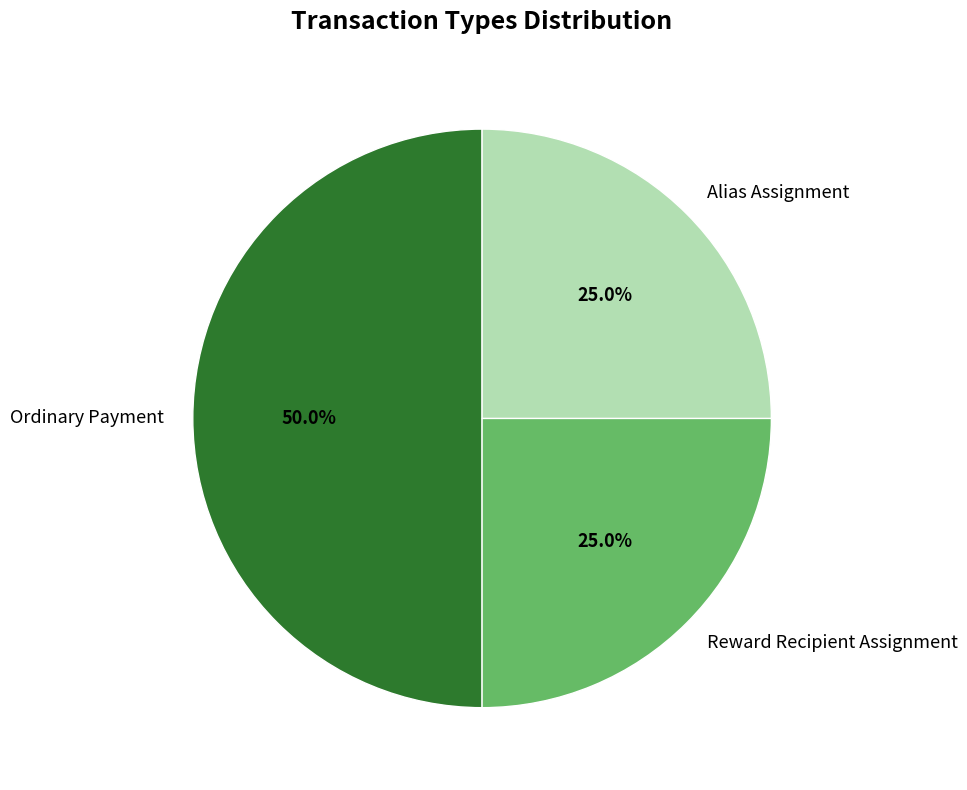

Count the number of slices in the pie.

3